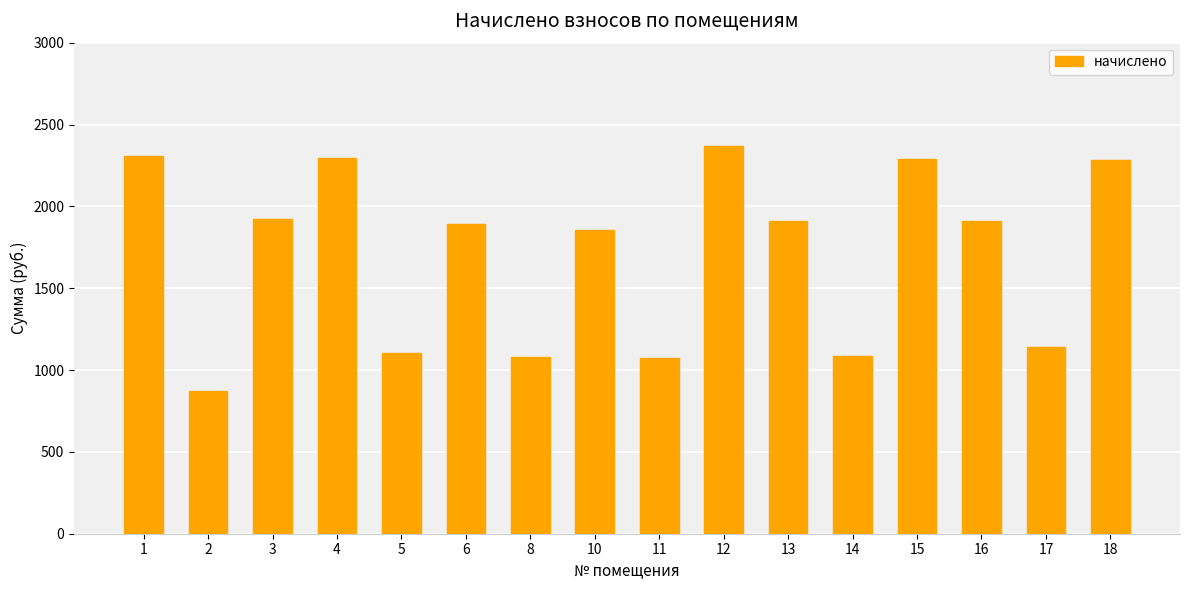

Read the value at 8.

1080.3